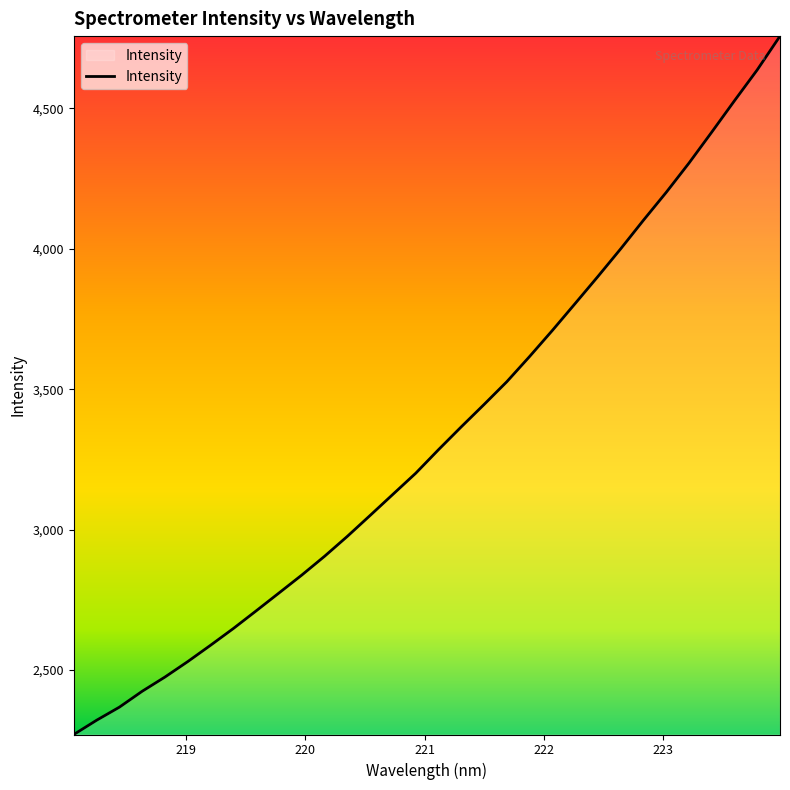

What is the greatest value displayed?

4757.7